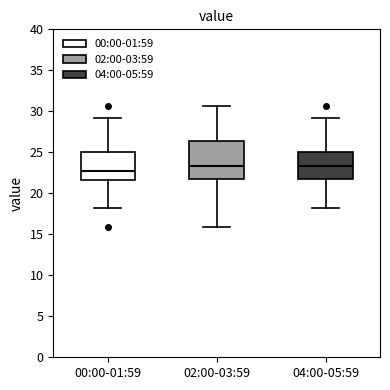

Which box is the tallest, from its lower edge to its upper edge?

02:00-03:59